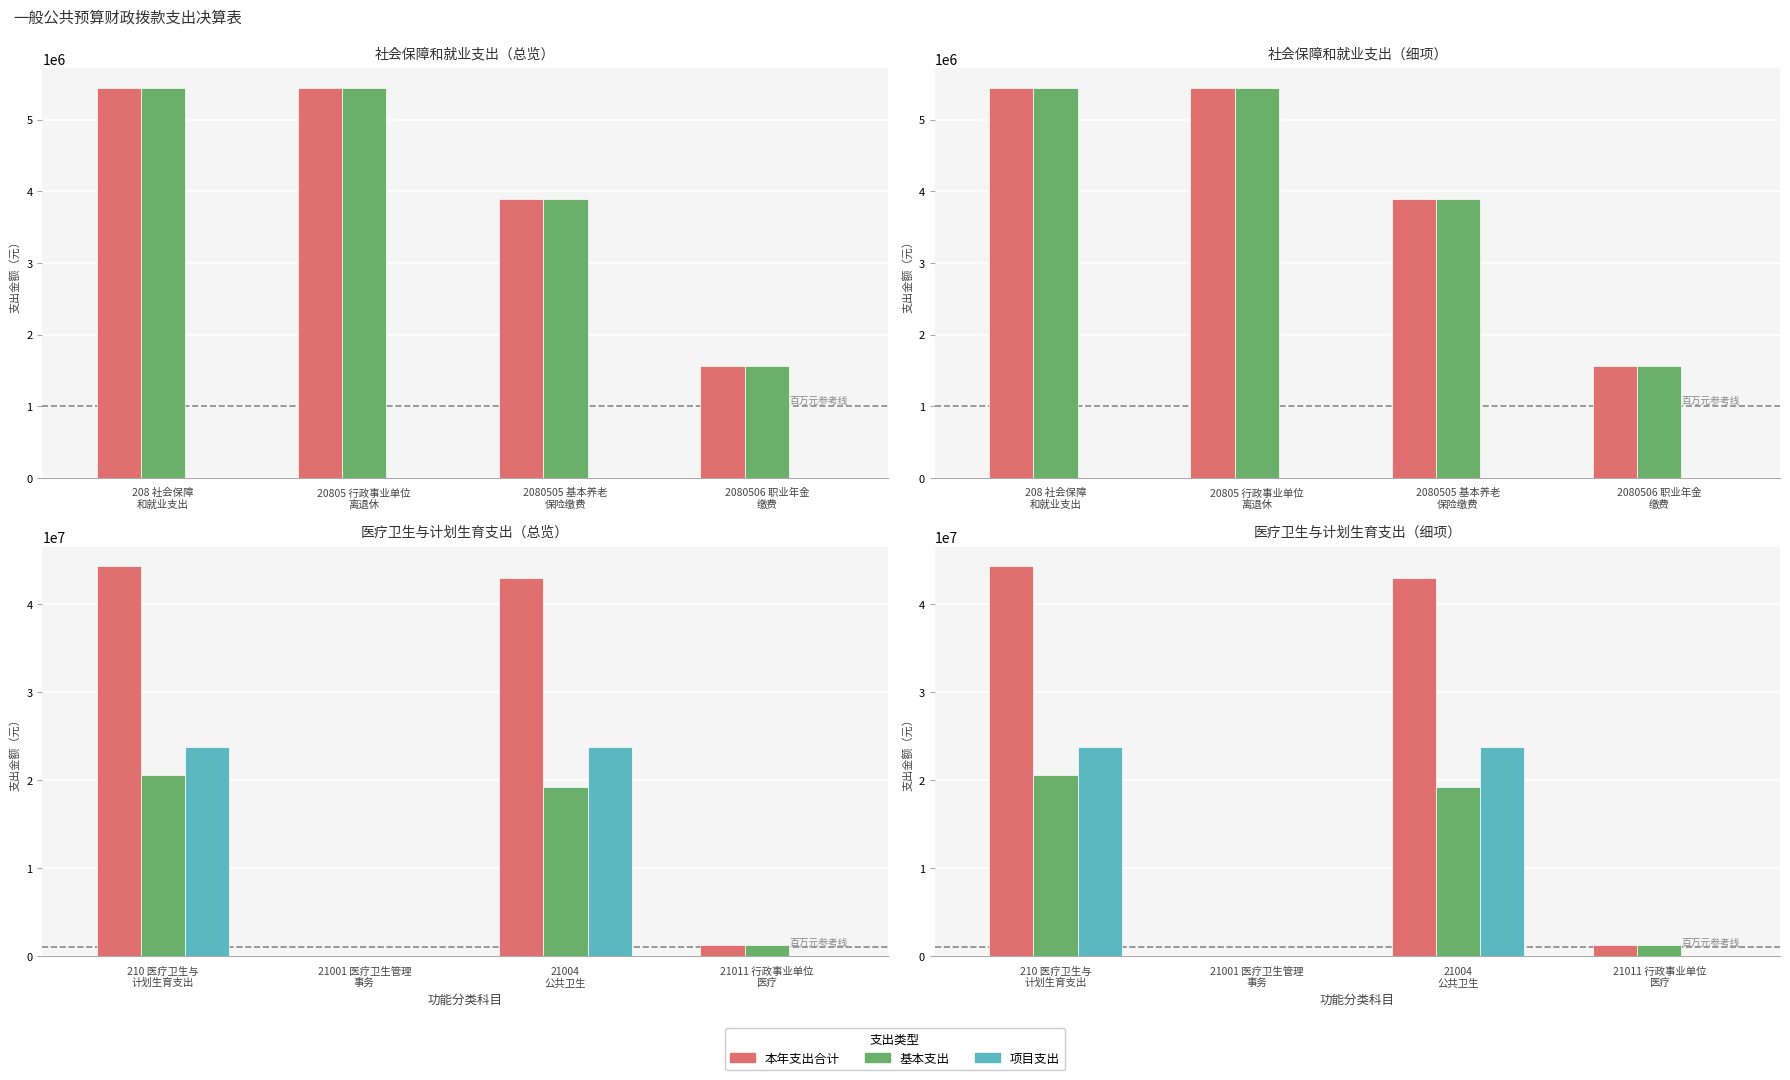

Does the chart contain any negative values?

No